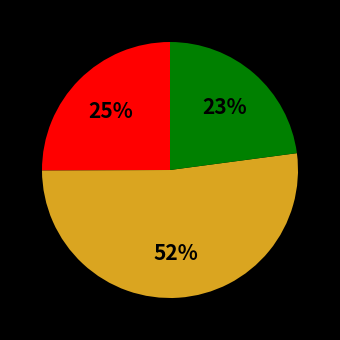

How many segments does this pie chart have?

3